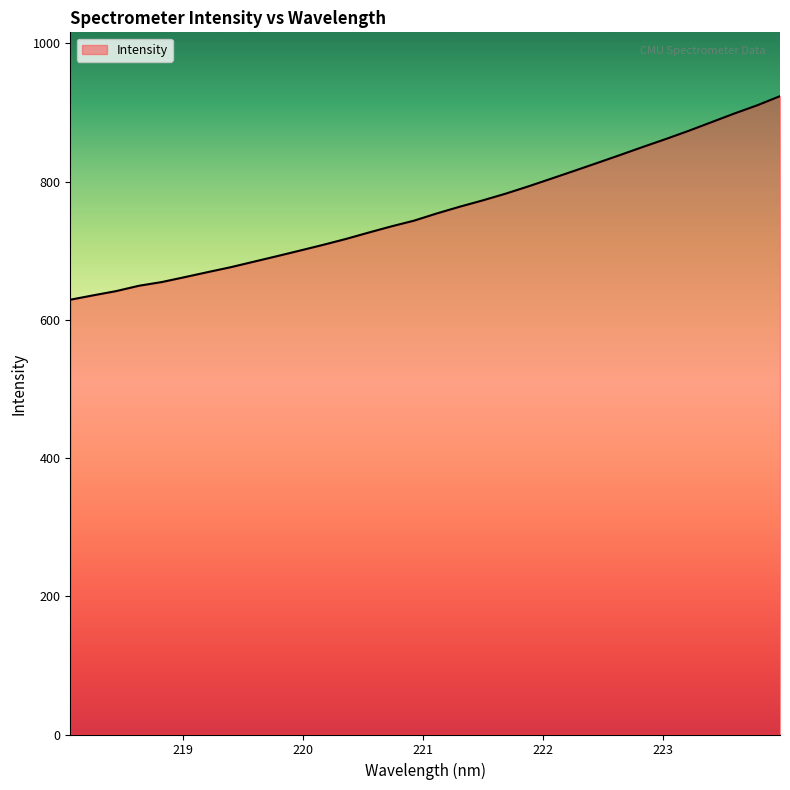

Reading right to left, transcribe all the data shown in this chart.

923.5	910.3	898.4	885.8	873.3	861.4	850.0	838.3	826.8	815.4	804.2	793.0	782.4	772.7	763.6	753.9	743.4	735.0	726.0	716.7	708.1	699.9	691.9	684.0	676.1	669.0	661.7	654.7	649.3	641.5	635.4	629.0